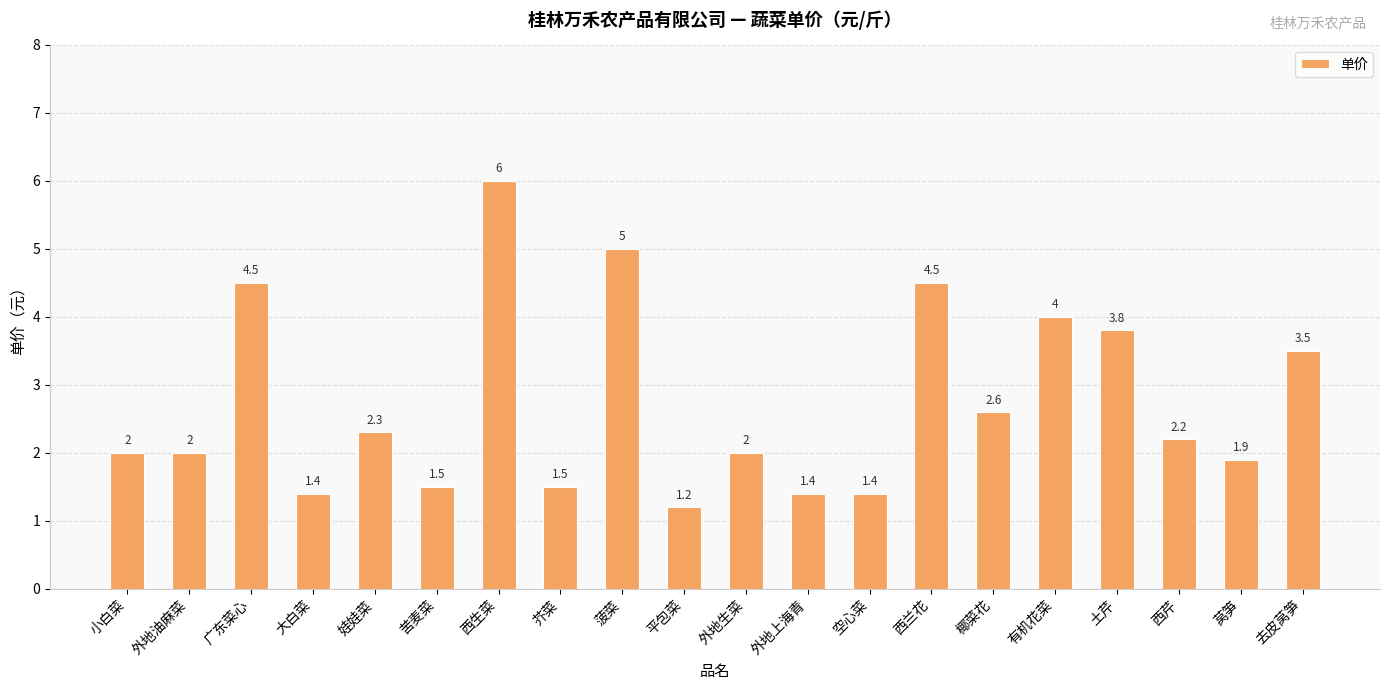

Reading left to right, what are all the values shown in this chart?

小白菜=2.0	外地油麻菜=2.0	广东菜心=4.5	大白菜=1.4	娃娃菜=2.3	苦麦菜=1.5	西生菜=6.0	芥菜=1.5	菠菜=5.0	平包菜=1.2	外地生菜=2.0	外地上海青=1.4	空心菜=1.4	西兰花=4.5	椰菜花=2.6	有机花菜=4.0	土芹=3.8	西芹=2.2	莴笋=1.9	去皮莴笋=3.5